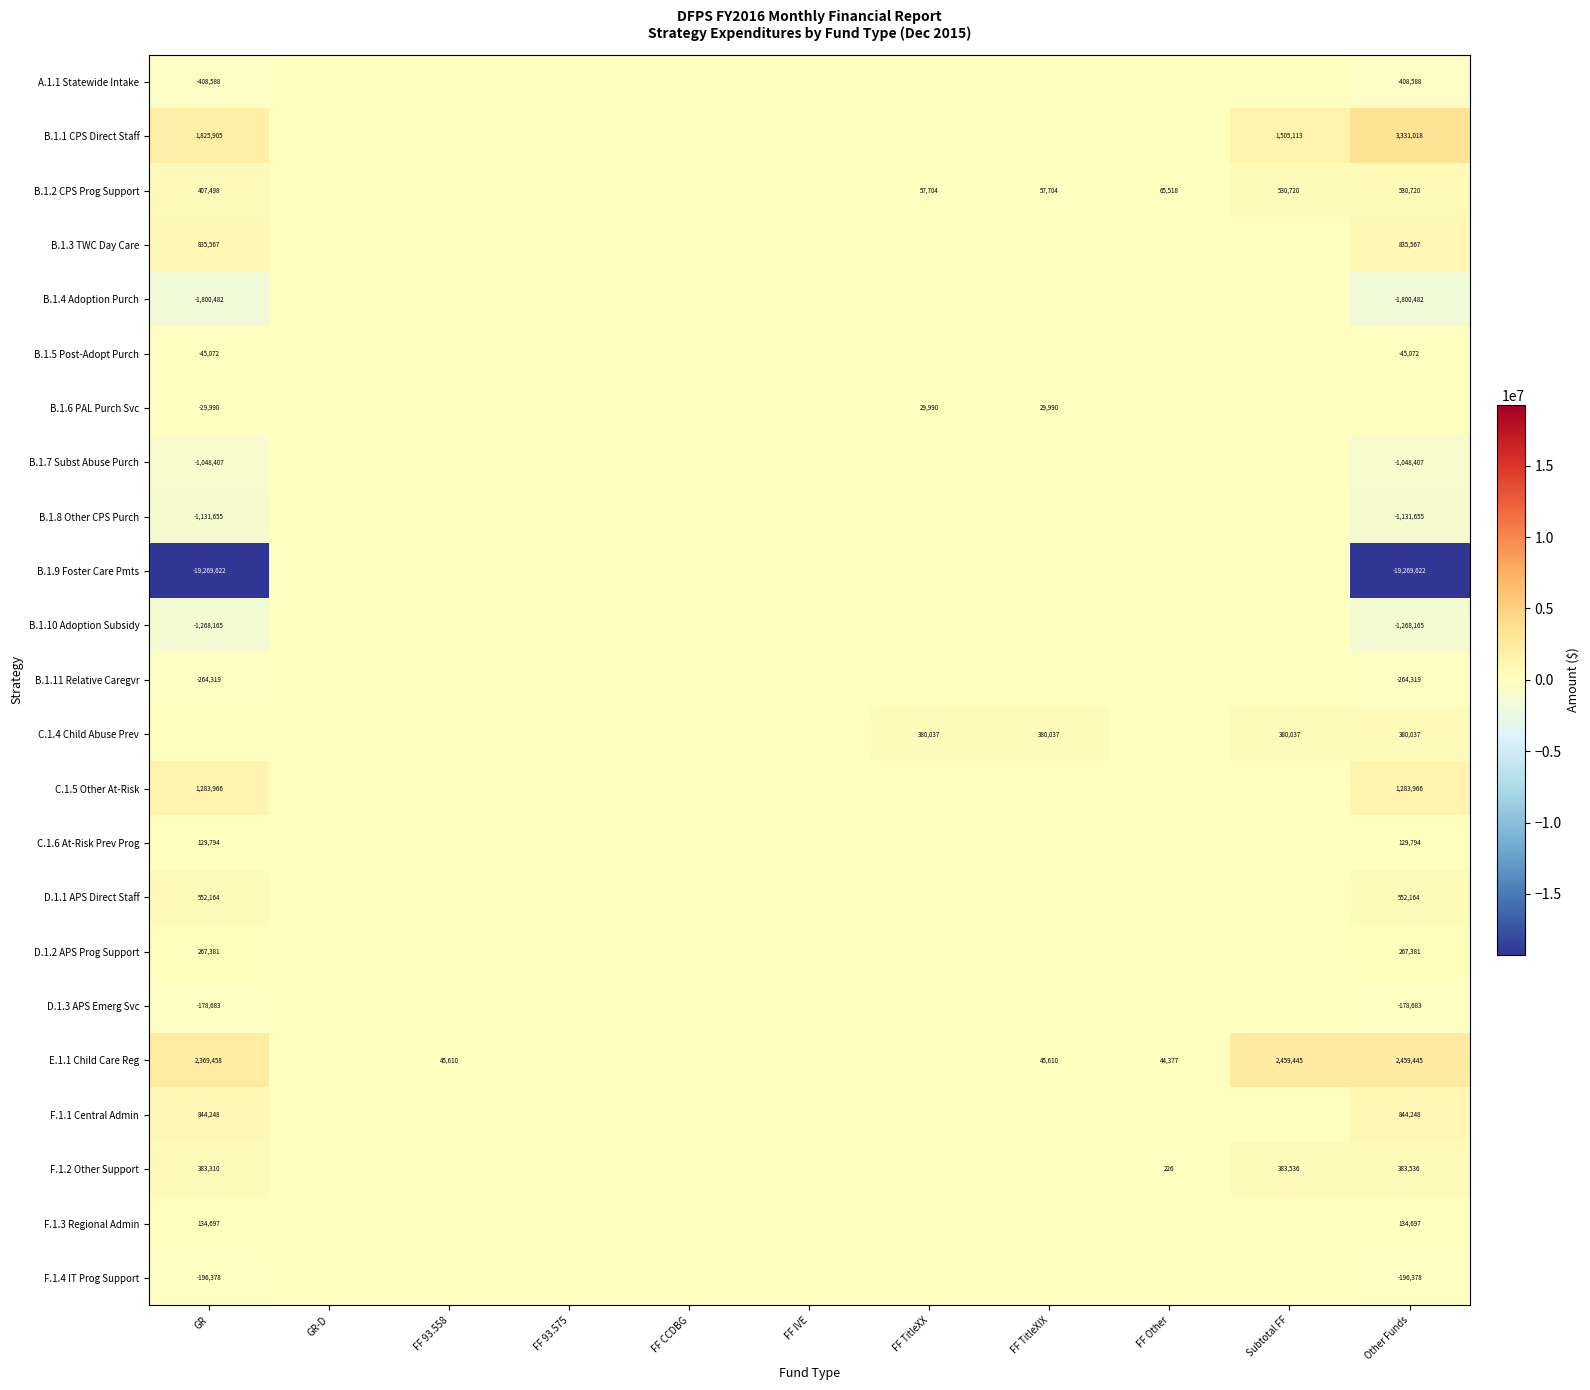

Is it true that C.1.4 Child Abuse Prev equals 529236 at FF TitleXIX?

False